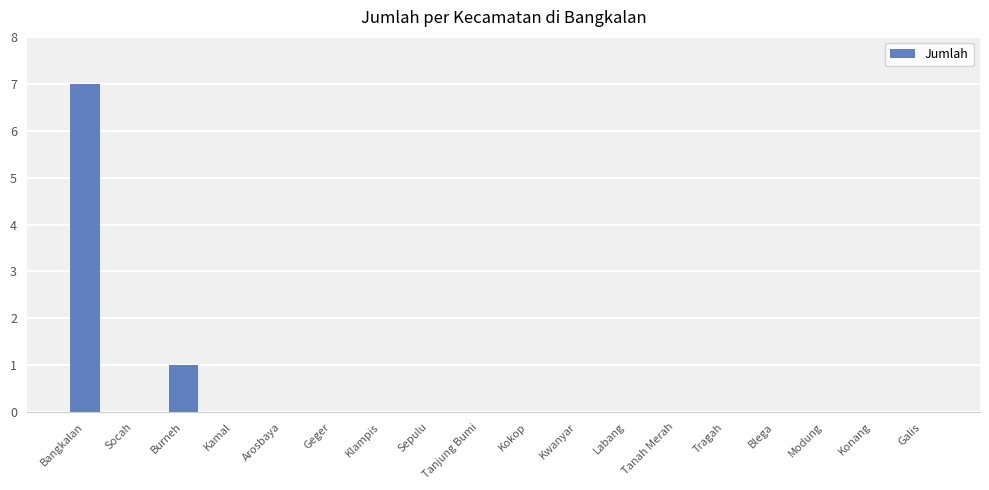

Reading left to right, list all the values displayed in this chart.

Bangkalan=7	Socah=0	Burneh=1	Kamal=0	Arosbaya=0	Geger=0	Klampis=0	Sepulu=0	Tanjung Bumi=0	Kokop=0	Kwanyar=0	Labang=0	Tanah Merah=0	Tragah=0	Blega=0	Modung=0	Konang=0	Galis=0